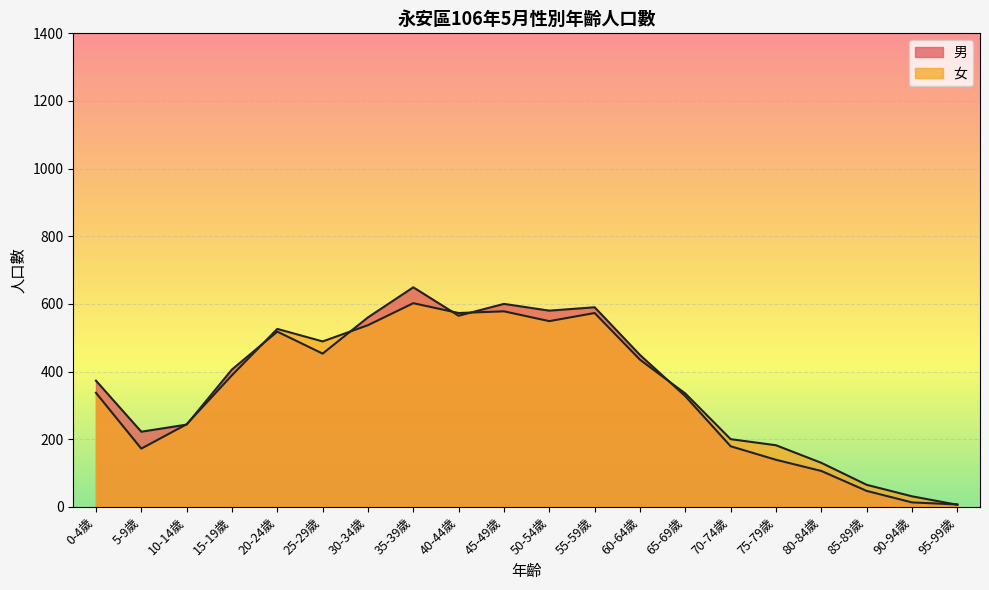

Does the chart display data point markers on the line(s)?

No